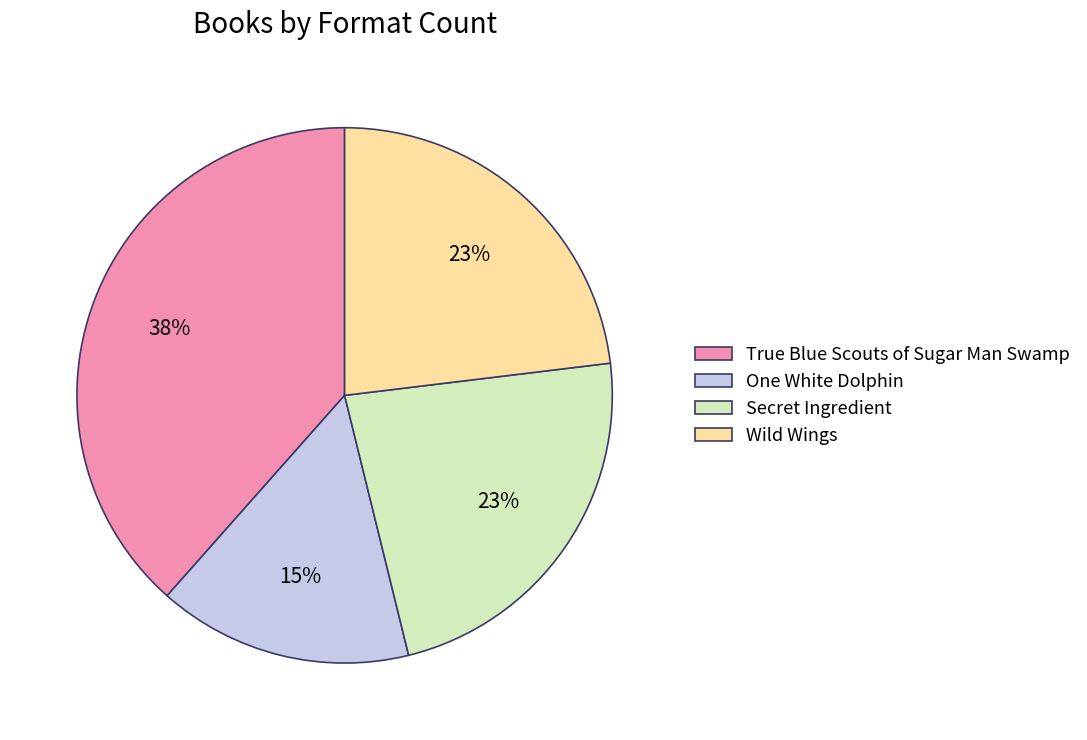

Which has a higher value, One White Dolphin or Wild Wings?

Wild Wings